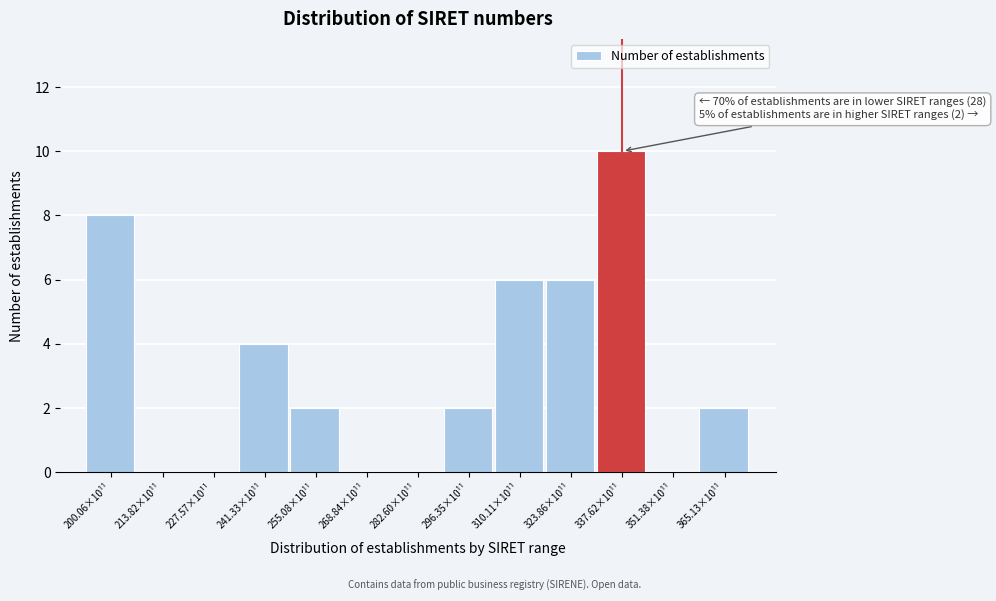

Reading left to right, what are all the values shown in this chart?

200.06×10¹¹=8	213.82×10¹¹=0	227.57×10¹¹=0	241.33×10¹¹=4	255.08×10¹¹=2	268.84×10¹¹=0	282.60×10¹¹=0	296.35×10¹¹=2	310.11×10¹¹=6	323.86×10¹¹=6	337.62×10¹¹=10	351.38×10¹¹=0	365.13×10¹¹=2